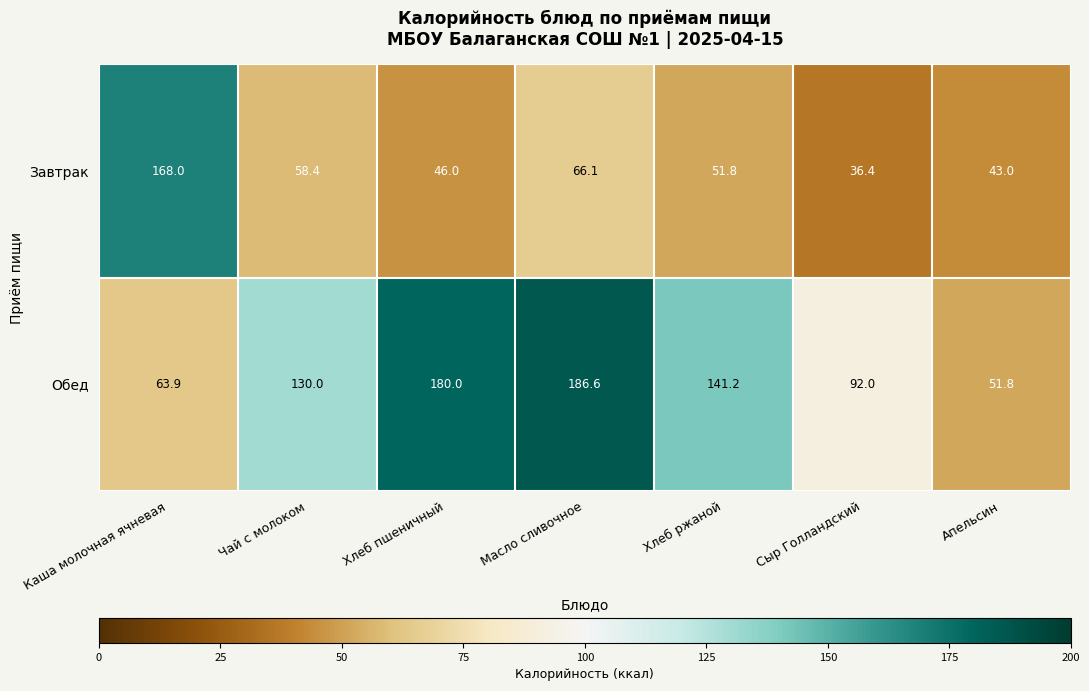

At which label does Завтрак reach its minimum?

Сыр Голландский